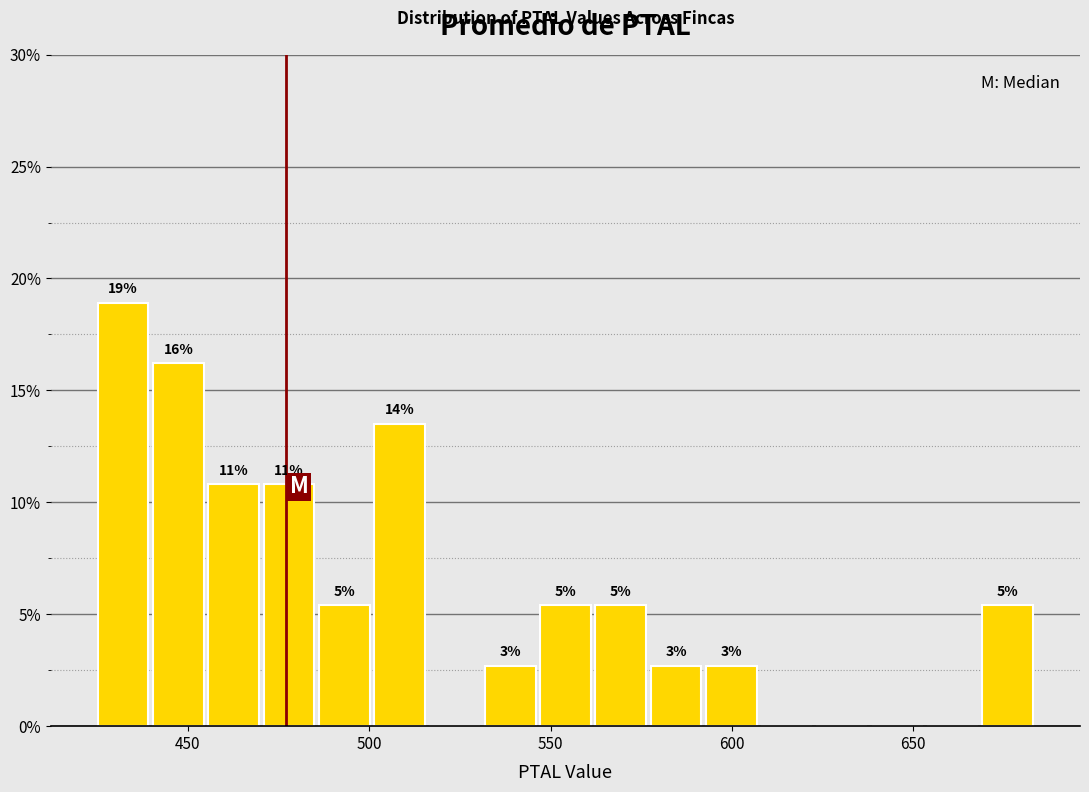

Read against the x-axis, roughly where is the centre of the tallest bar?

430